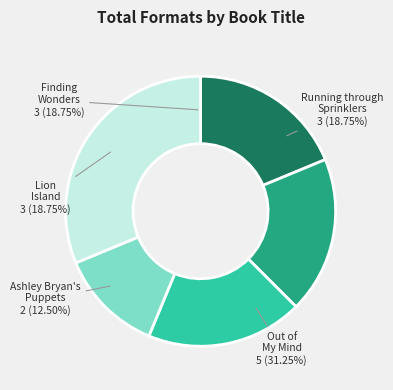

To the nearest percent, what is the average slice percentage?

20%